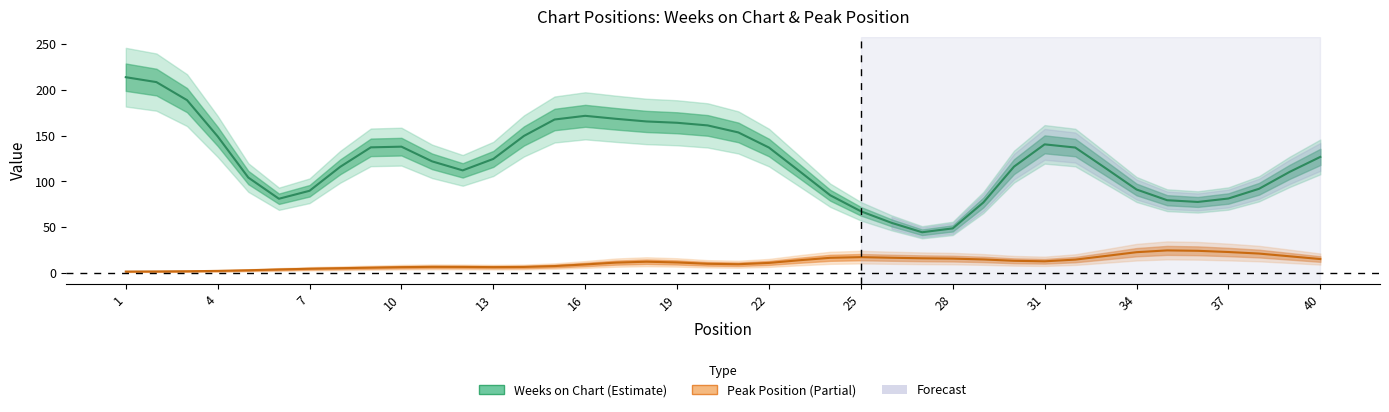

Read the Peak Position value at 11, to the nearest 5.

5